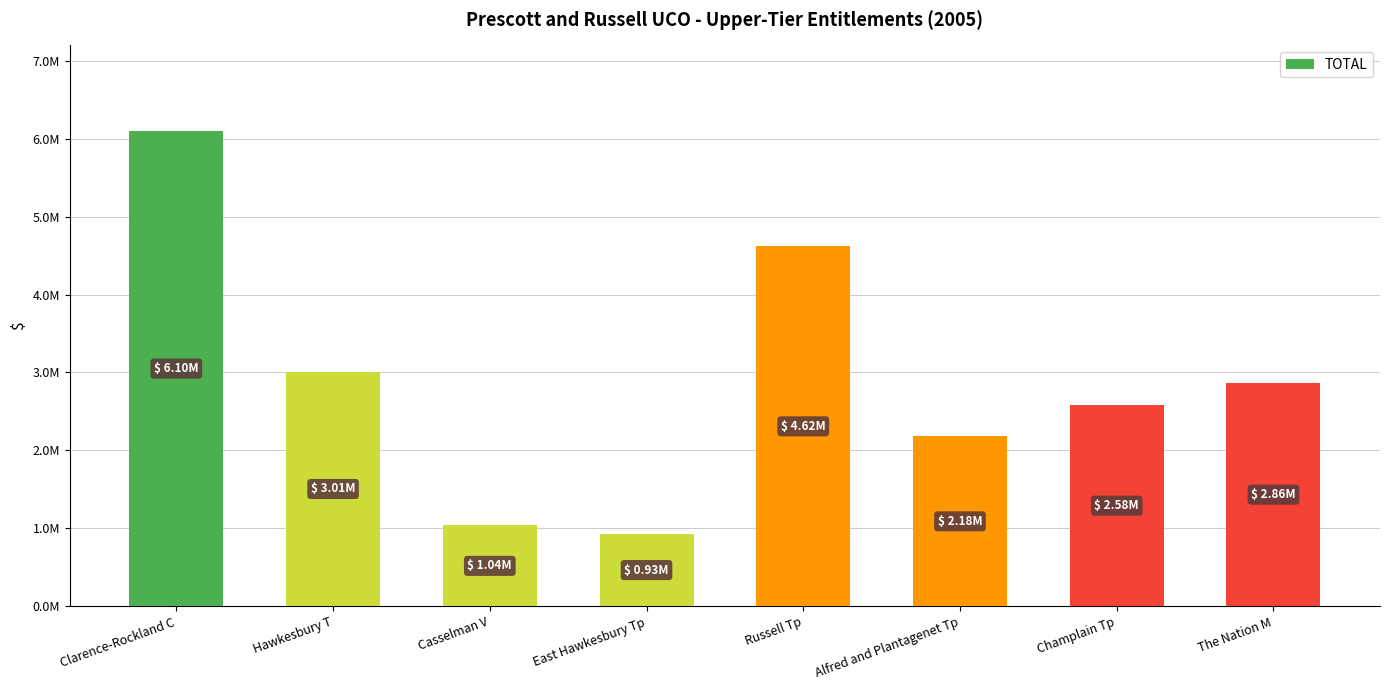

Are the bars horizontal?

No